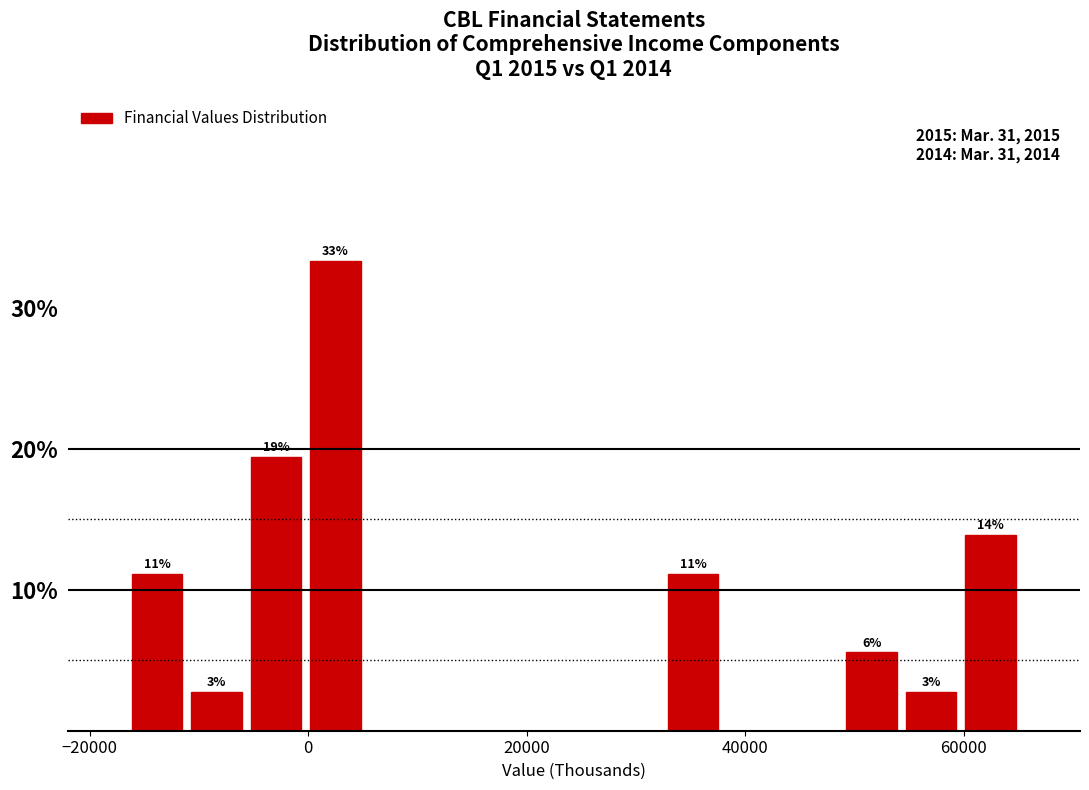

Around what value on the x-axis is the tallest bar? Give the approximate position of its centre, as read against the axis.

2000